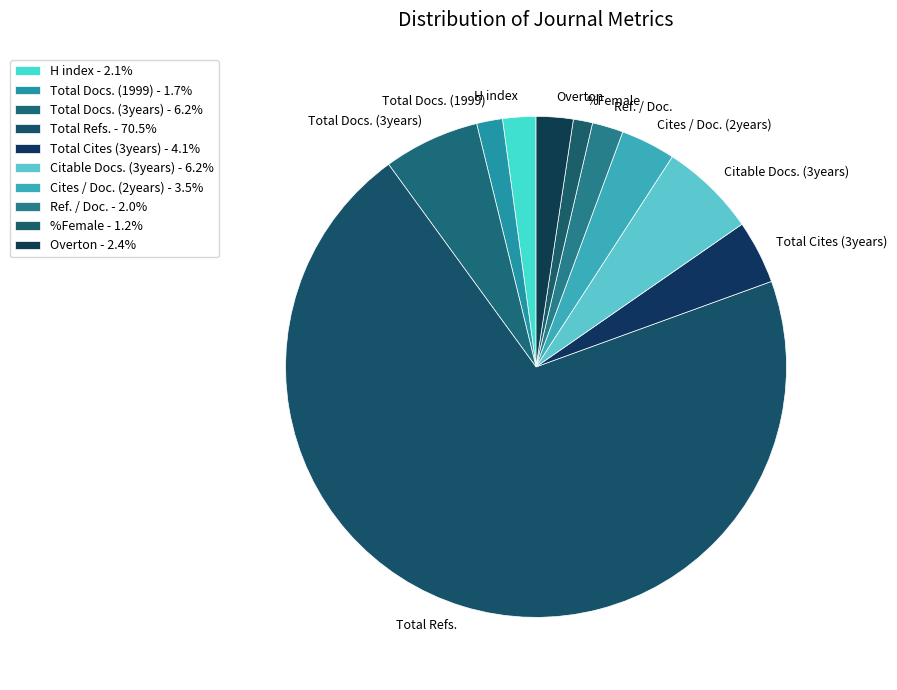

To the nearest percent, what is the difference between the Ref. / Doc. and Total Docs. (3years) slice percentages?

4%